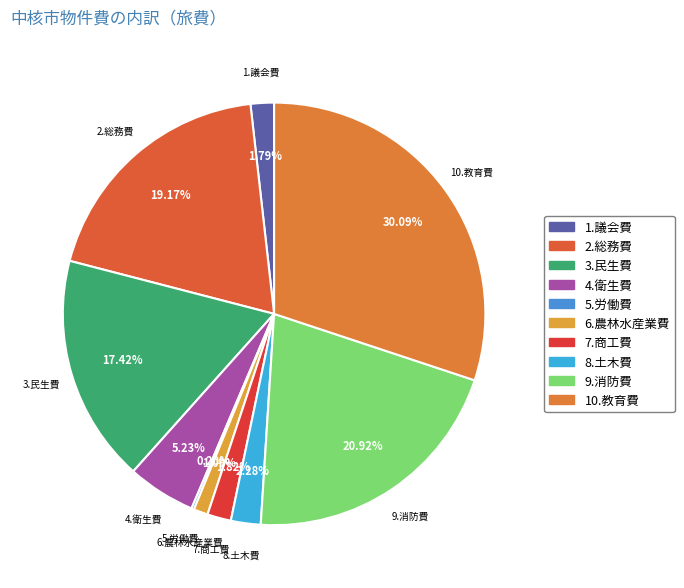

Does 7.商工費 represent more than half of the total?

No